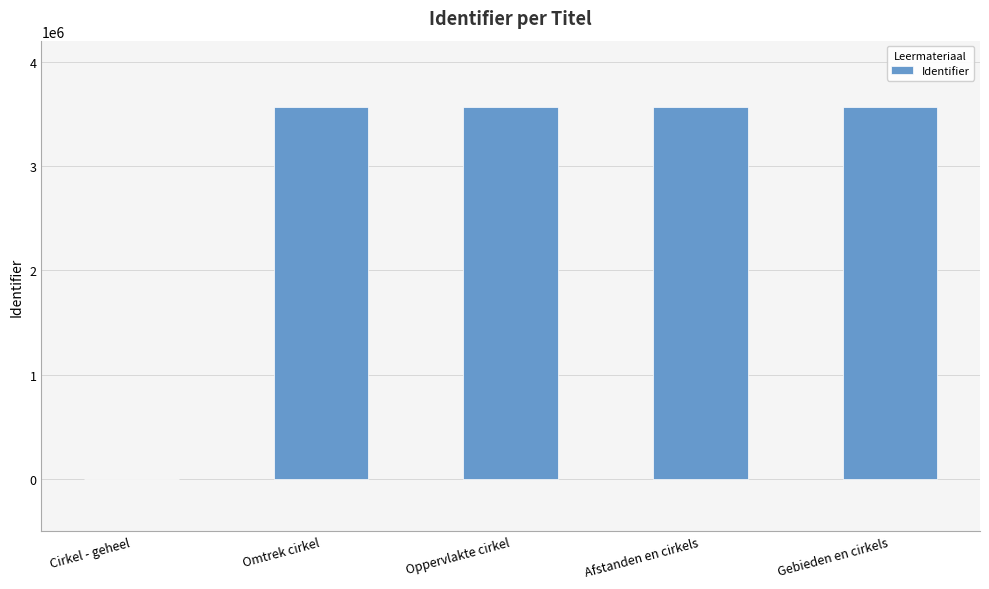

At which label is the value closest to 1780493?

Omtrek cirkel